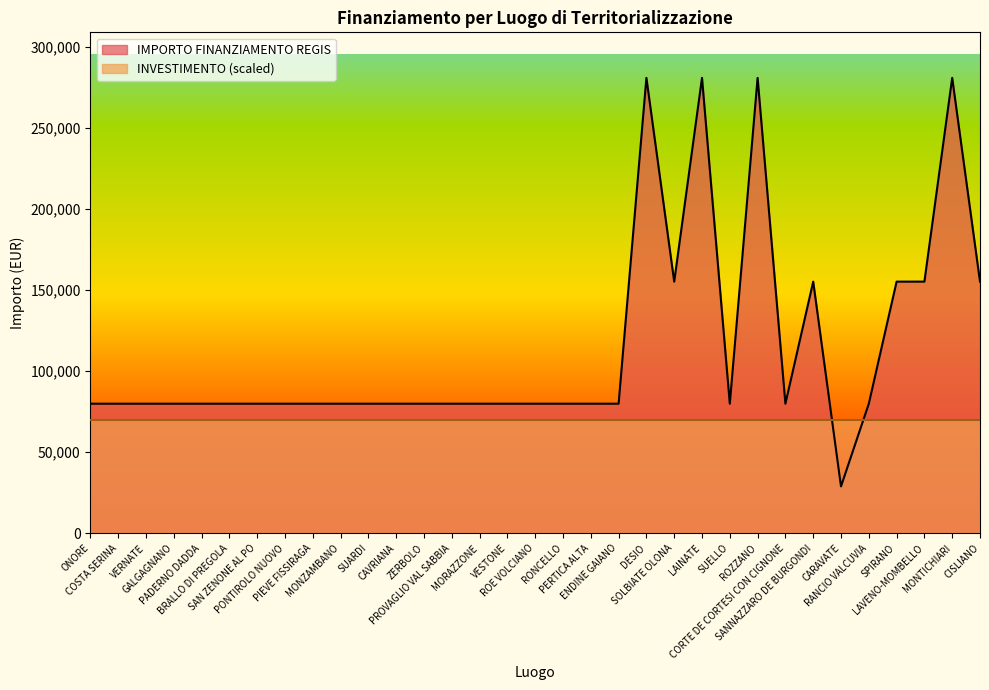

How many data points are above 79922?

9